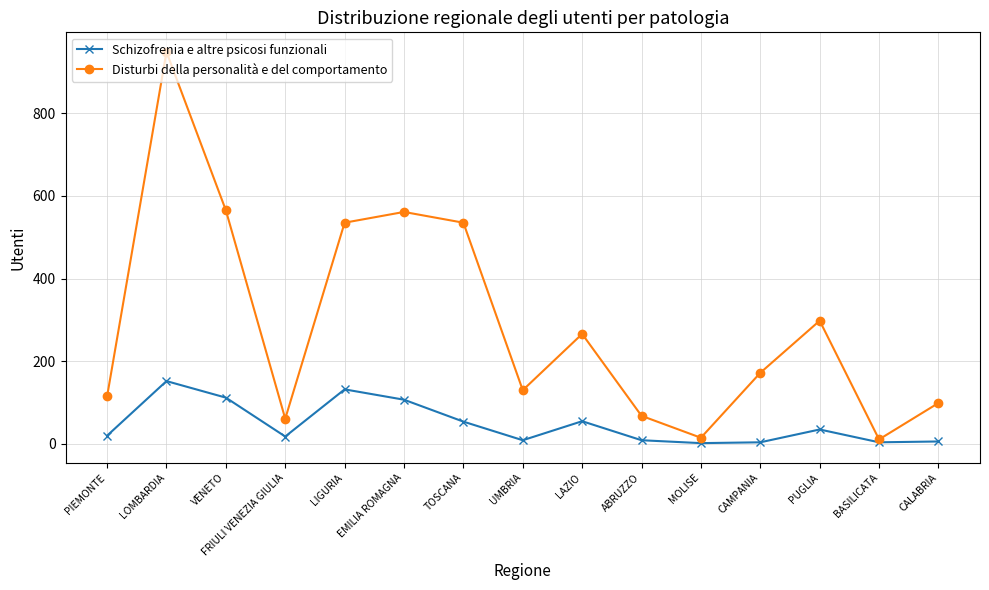

In Disturbi della personalità e del comportamento, how many points are higher than both neighbors (excluding endpoints)?

4